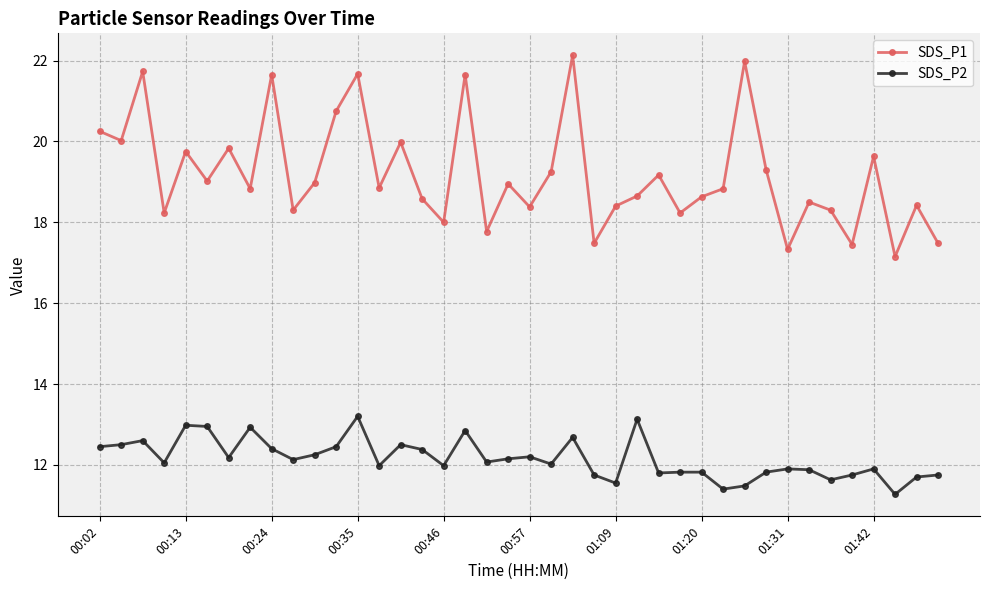

What is the average value of the SDS_P1 series?

19.2